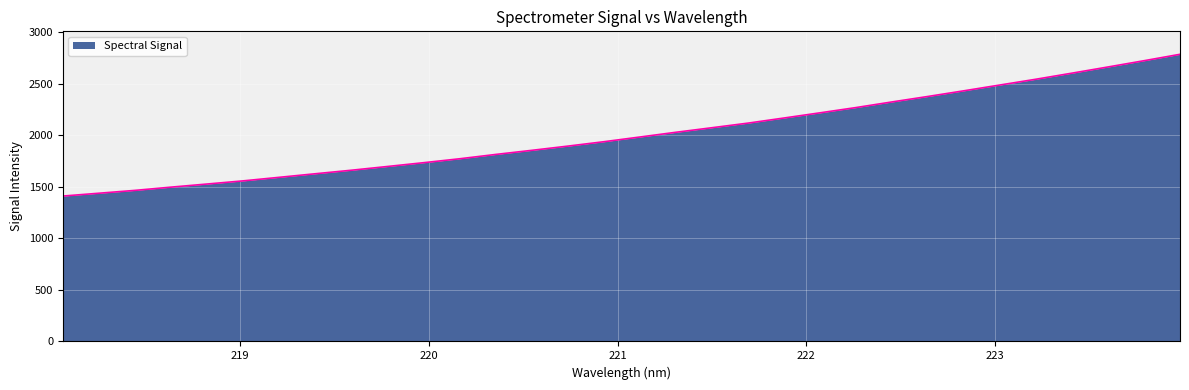

What is the difference between the maximum and minimum values?

1375.5